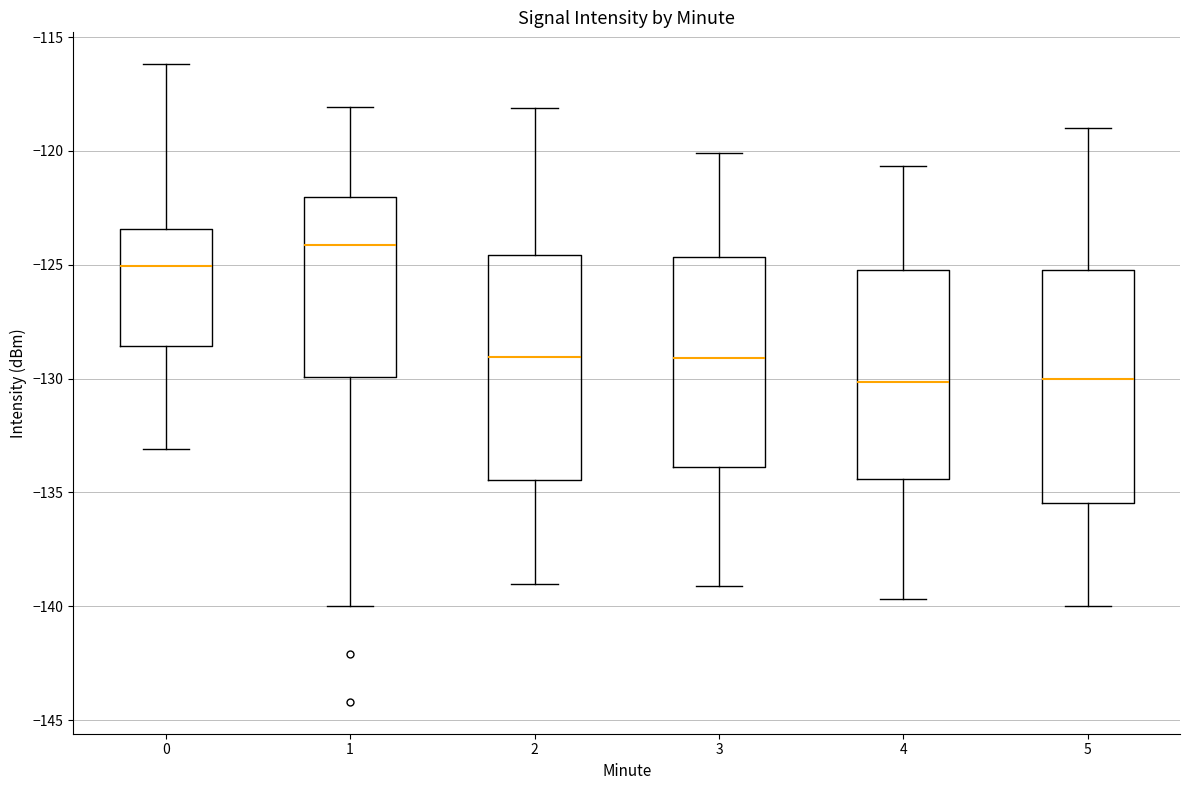

Reading left to right, read every box against the y-axis: the position of its median line, the range the box covers, and the ends of its whiskers. The values are not printed on the chart, so give them approximately, as read against the axis.

0: median -125.0, box -128.5 to -123.5, whiskers -133.0 to -116.0
1: median -124.0, box -130.0 to -122.0, whiskers -140.0 to -118.0
2: median -129.0, box -134.5 to -124.5, whiskers -139.0 to -118.0
3: median -129.0, box -134.0 to -124.5, whiskers -139.0 to -120.0
4: median -130.0, box -134.5 to -125.0, whiskers -139.5 to -120.5
5: median -130.0, box -135.5 to -125.0, whiskers -140.0 to -119.0